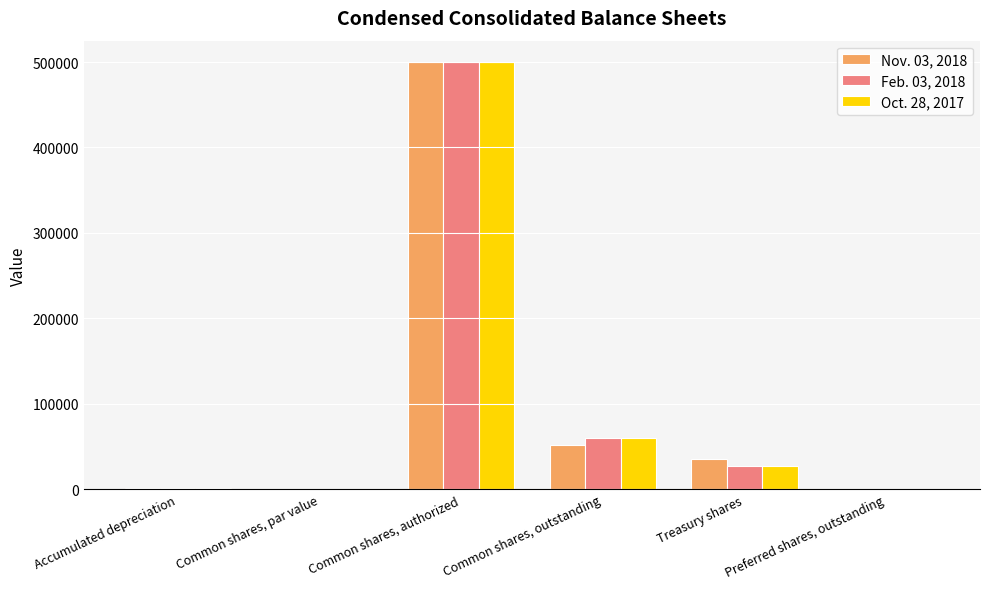

Is the value of Feb. 03, 2018 at Accumulated depreciation greater than the value of Oct. 28, 2017 at Treasury shares?

No